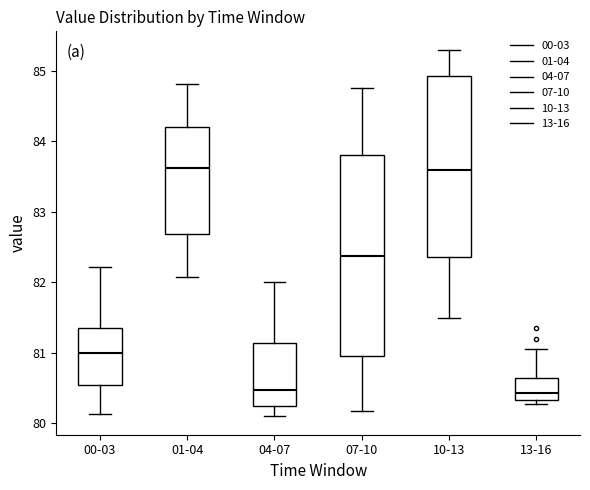

Which box is the tallest, from its lower edge to its upper edge?

07-10